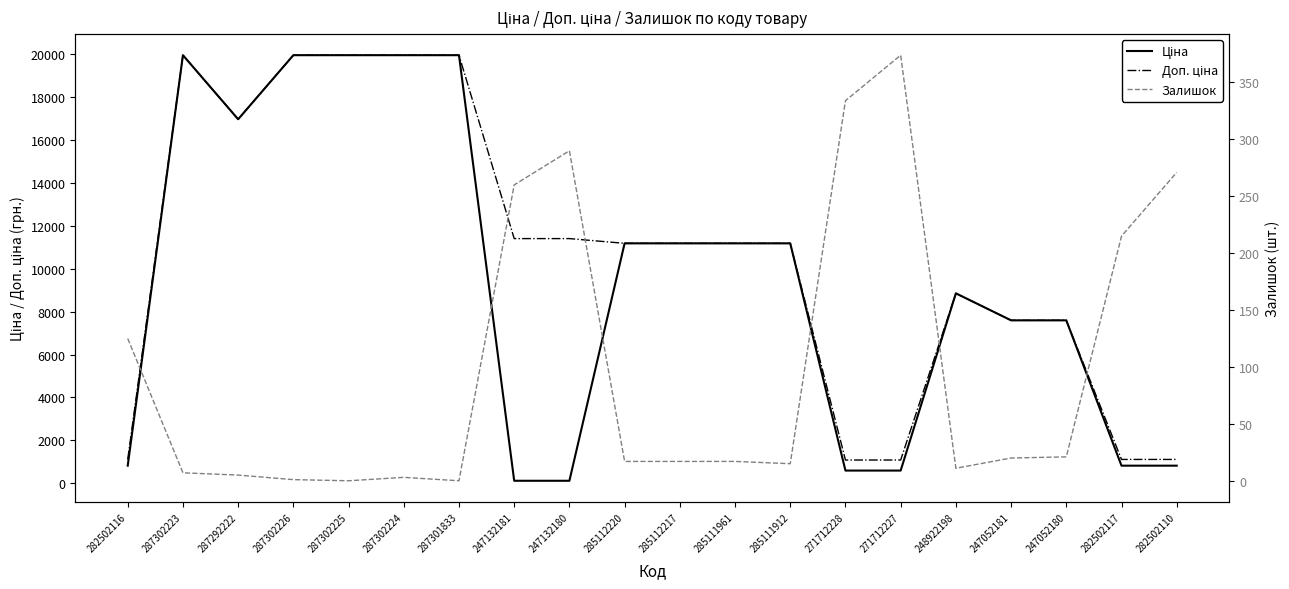

Which series has the widest spread of values?

Ціна